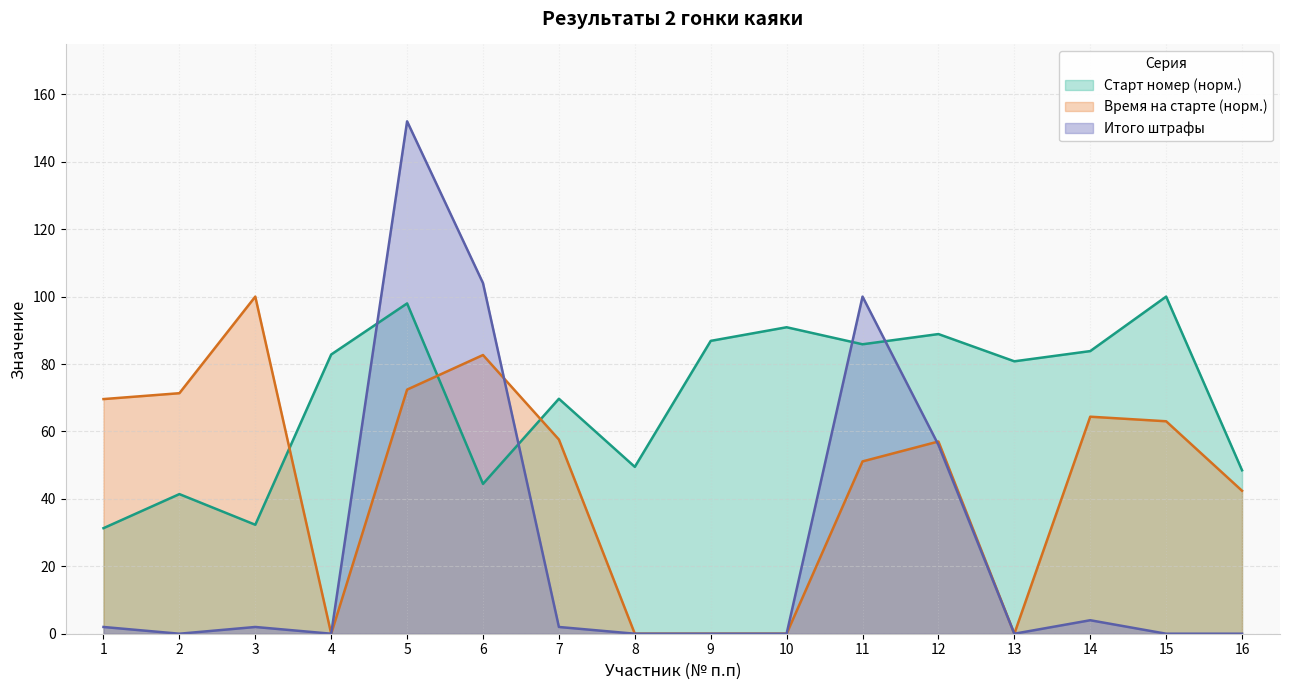

Is it true that Время на старте equals 102.0 at 2?

False